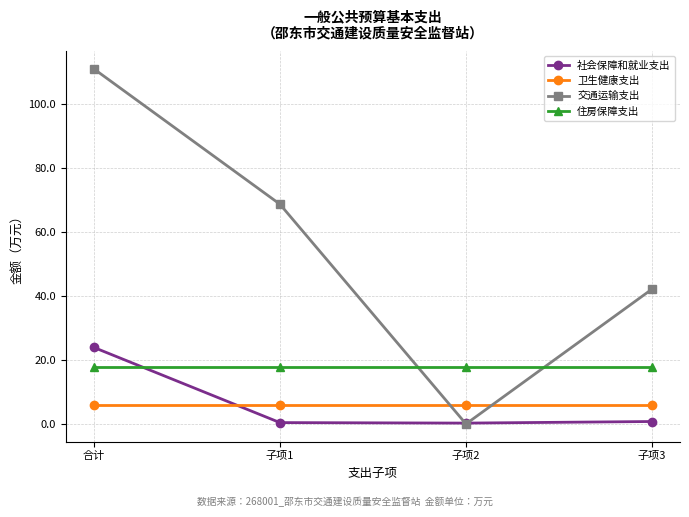

What is the spread (max minus min) of values at 子项1?

68.1